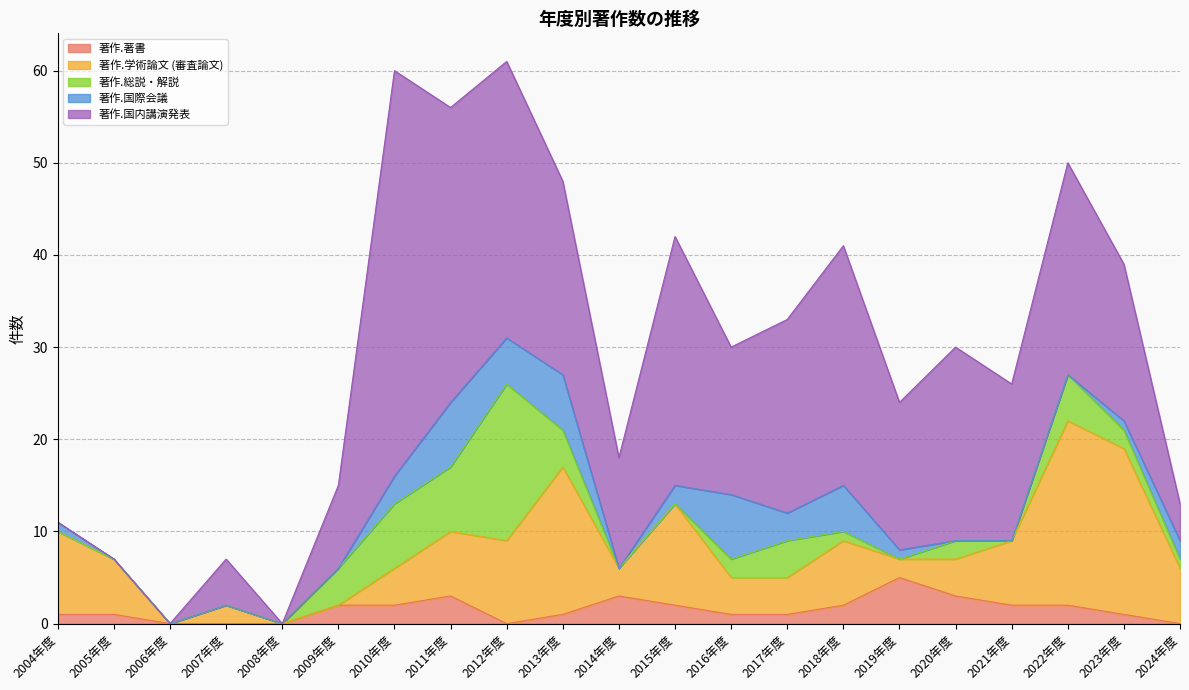

In 著作.著書, how many points are higher than both neighbors (excluding endpoints)?

3